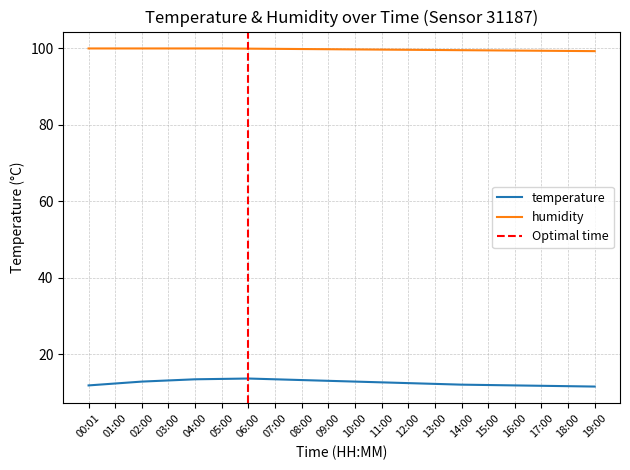

How many distinct data groups are displayed?

2